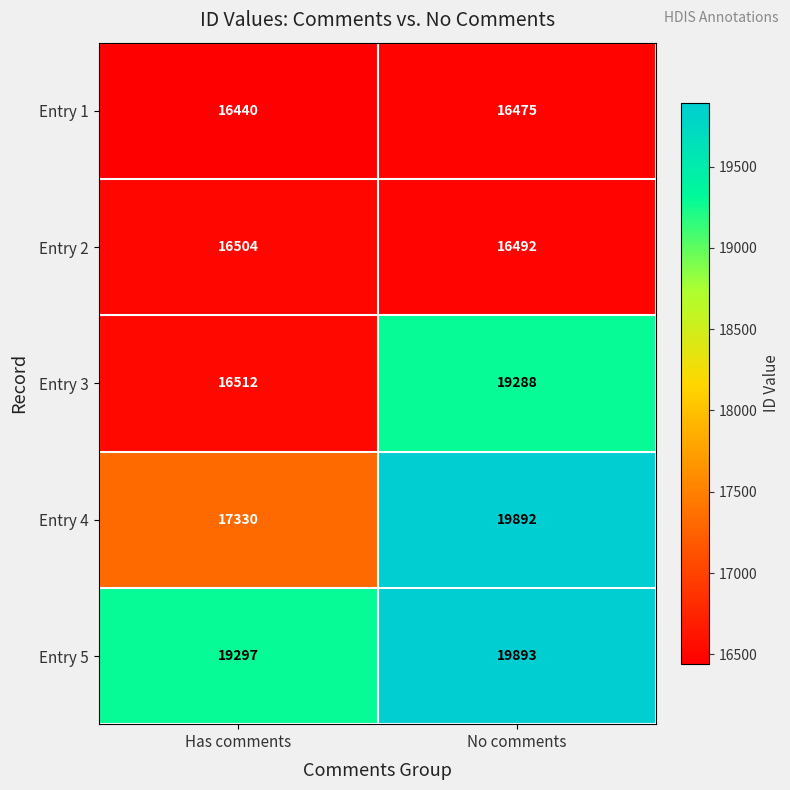

Reading left to right, transcribe all the data shown in this chart.

Entry 1: 16440	16475
Entry 2: 16504	16492
Entry 3: 16512	19288
Entry 4: 17330	19892
Entry 5: 19297	19893